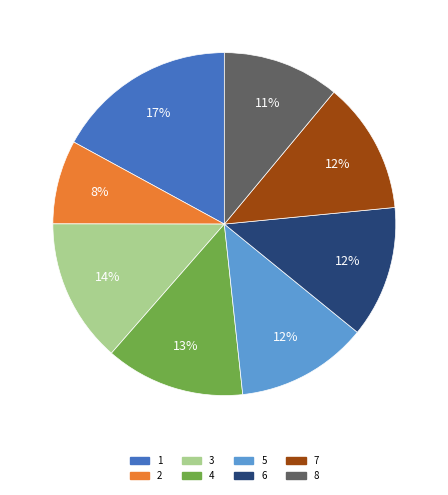

What is the largest slice in the pie chart?

1